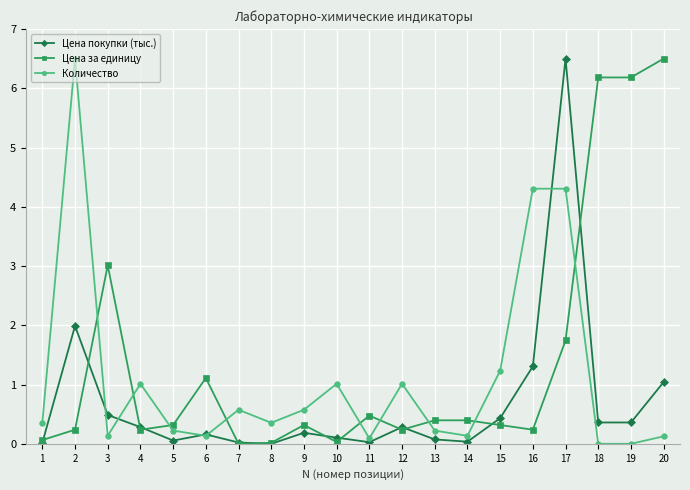

Where is the first local minimum for Цена покупки (тыс.)?

5